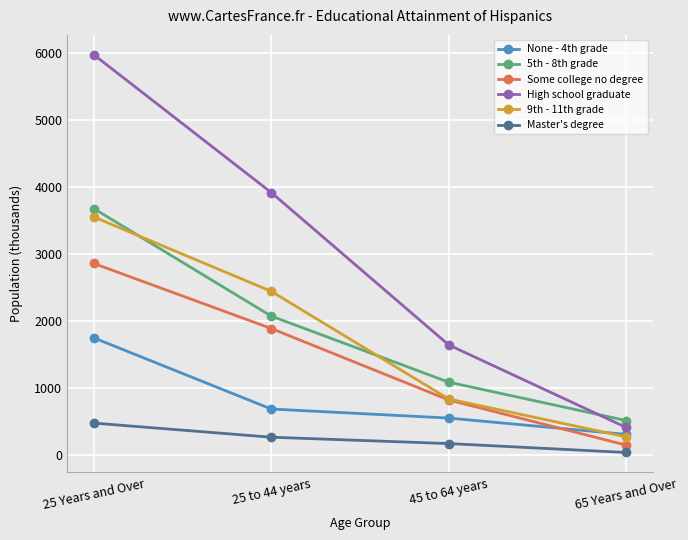

At which label does None - 4th grade reach its minimum?

65 Years and Over